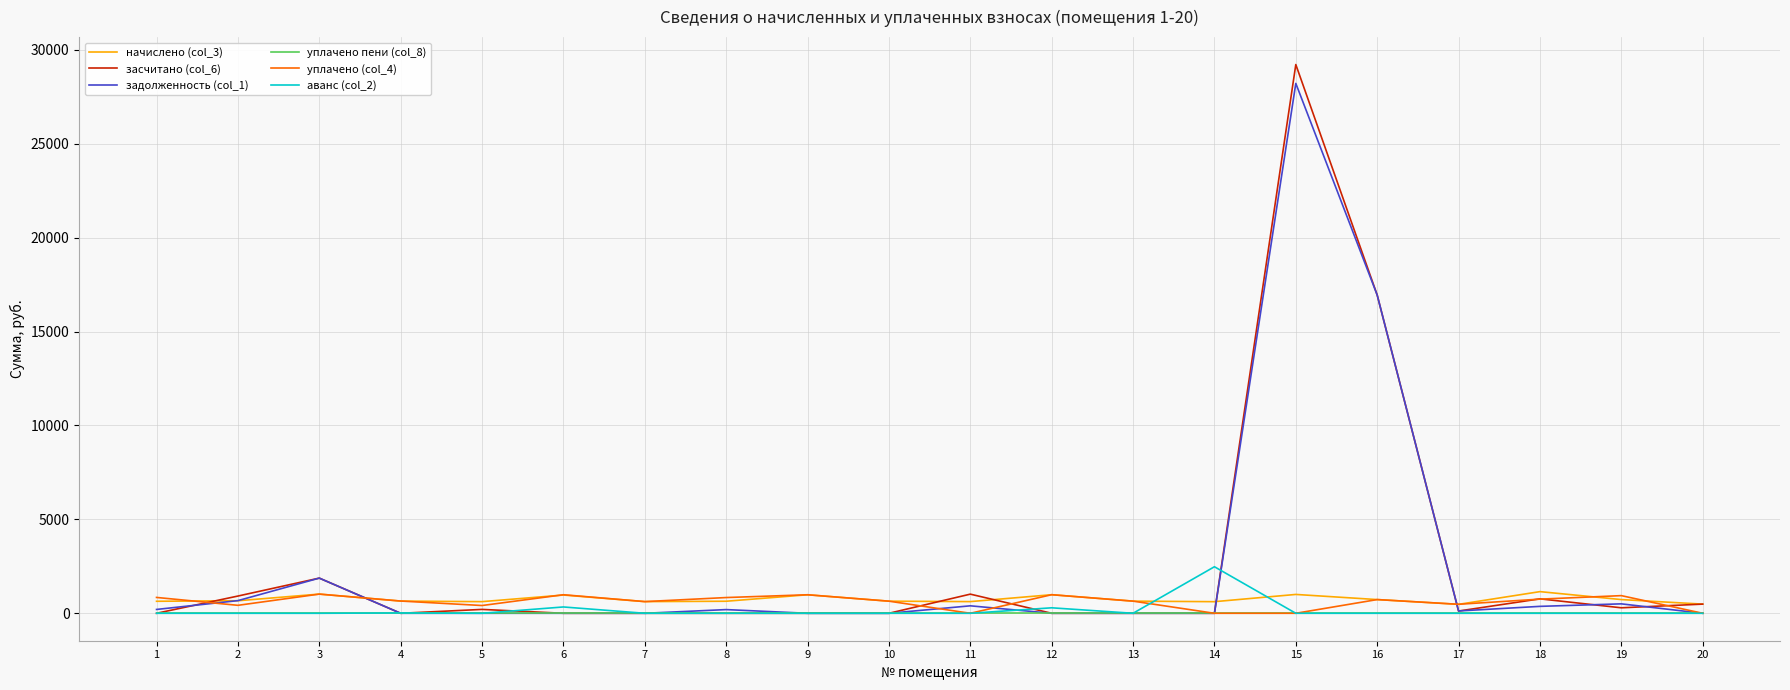

At how many categories does at least one series exceed 24022?

1